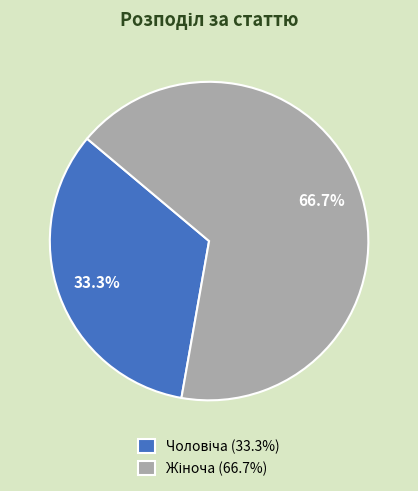

Does any single category account for the majority?

Yes